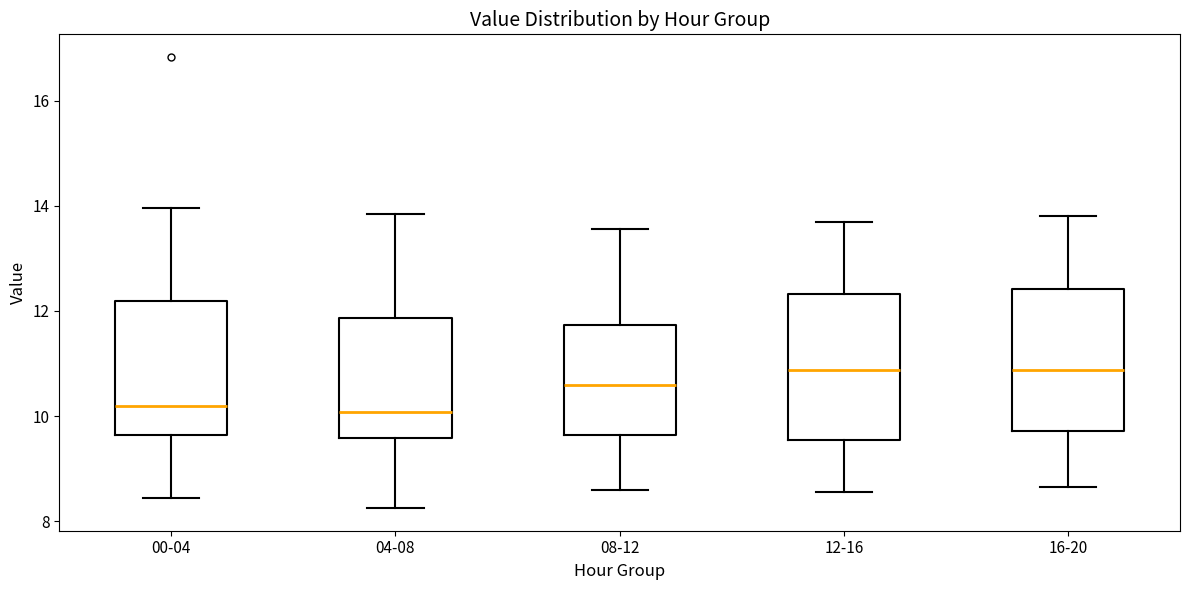

Reading left to right, transcribe this box plot: for each box, give where its median line is, the range the box spans, and where its two whiskers end, as read against the y-axis. The values are not printed on the chart, so give them approximately, as read against the axis.

00-04: median 10.2, box 9.6 to 12.2, whiskers 8.4 to 14.0
04-08: median 10.0, box 9.6 to 11.8, whiskers 8.2 to 13.8
08-12: median 10.6, box 9.6 to 11.8, whiskers 8.6 to 13.6
12-16: median 10.8, box 9.6 to 12.4, whiskers 8.6 to 13.8
16-20: median 10.8, box 9.8 to 12.4, whiskers 8.6 to 13.8